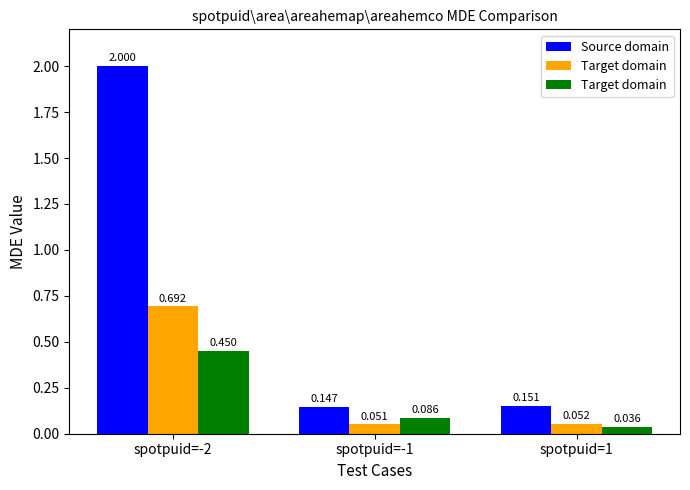

Does the chart contain stacked bars?

No